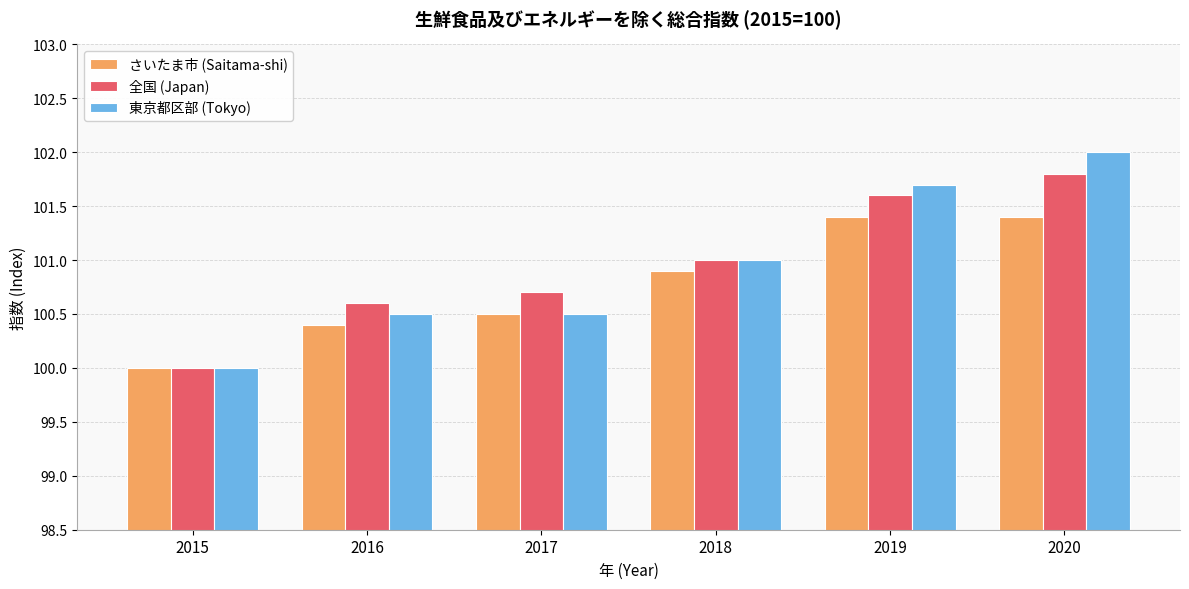

What are all the series names shown in the legend?

さいたま市 (Saitama-shi), 全国 (Japan), 東京都区部 (Tokyo)